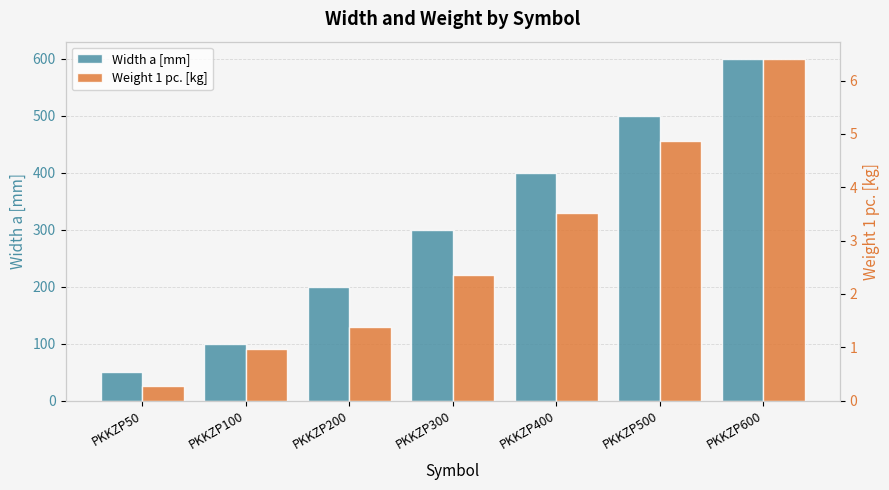

Reading left to right, list all the values displayed in this chart.

Width a [mm]: 50.0	100.0	200.0	300.0	400.0	500.0	600.0
Weight 1 pc. [kg]: 0.3	1.0	1.4	2.4	3.5	4.9	6.4